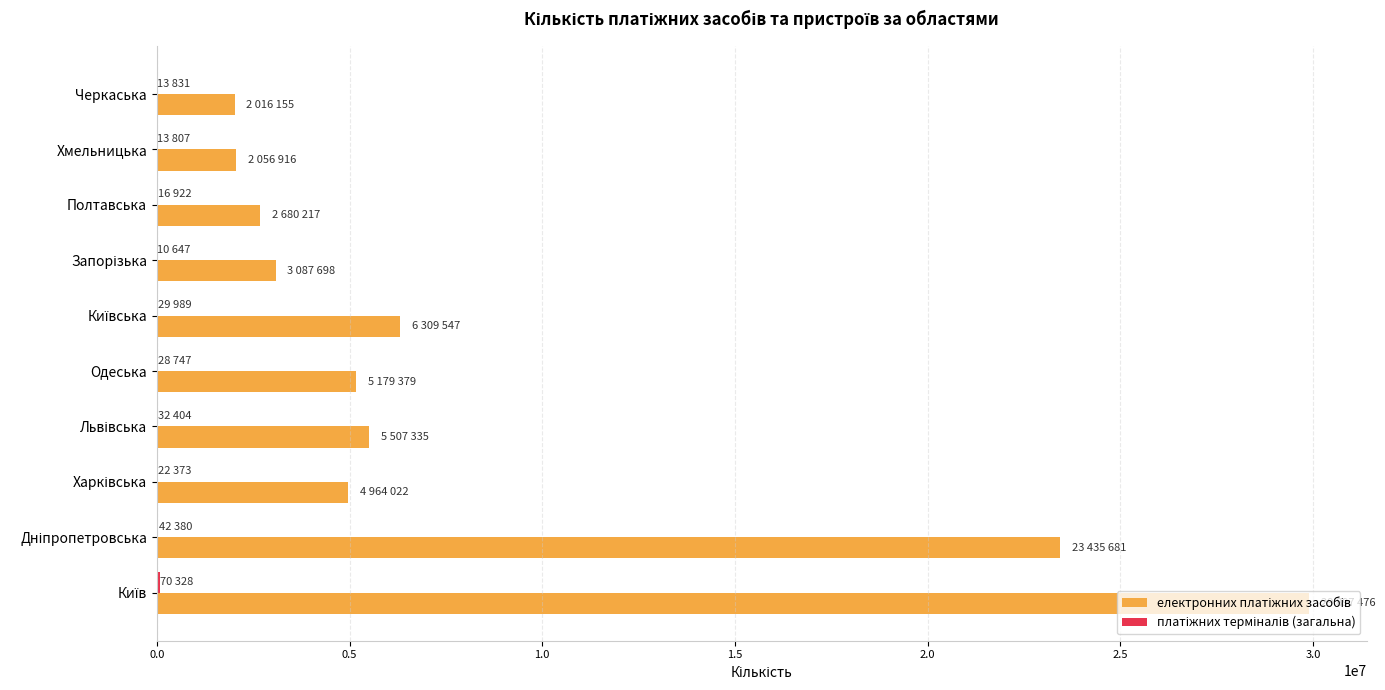

What is the greatest value displayed?

29897476